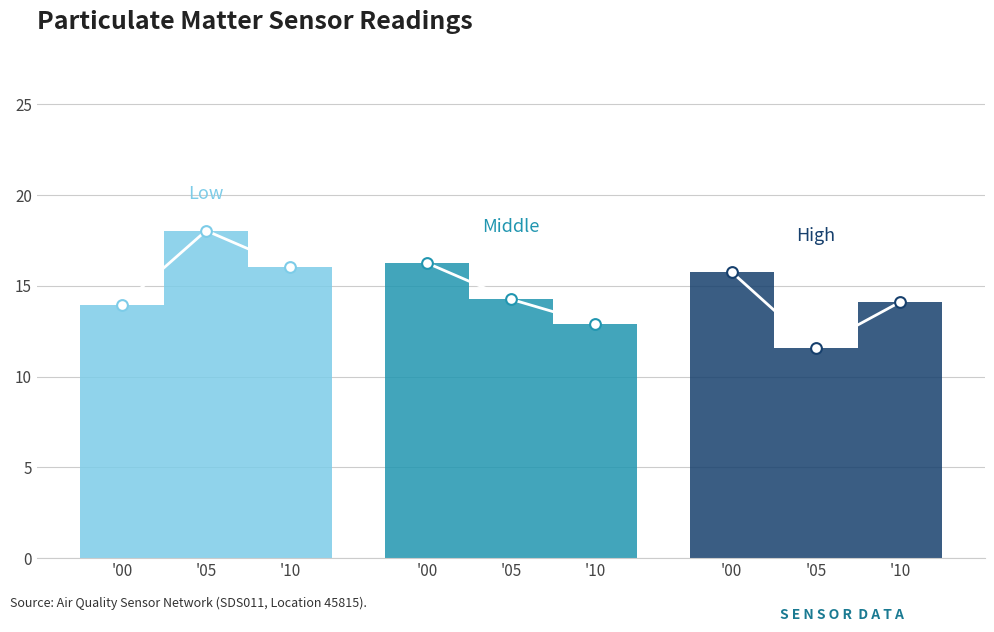

What is the ratio of the value at '10 to the value at '05?

0.9